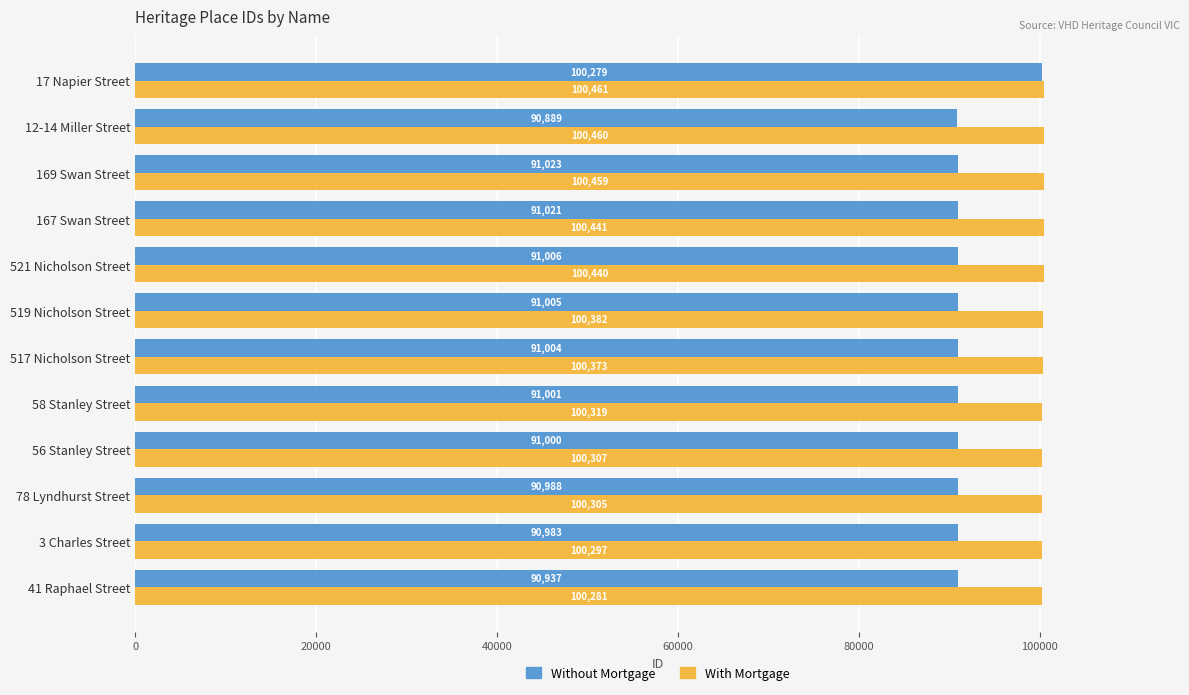

Which category has the lowest value across all series?

12-14 Miller Street